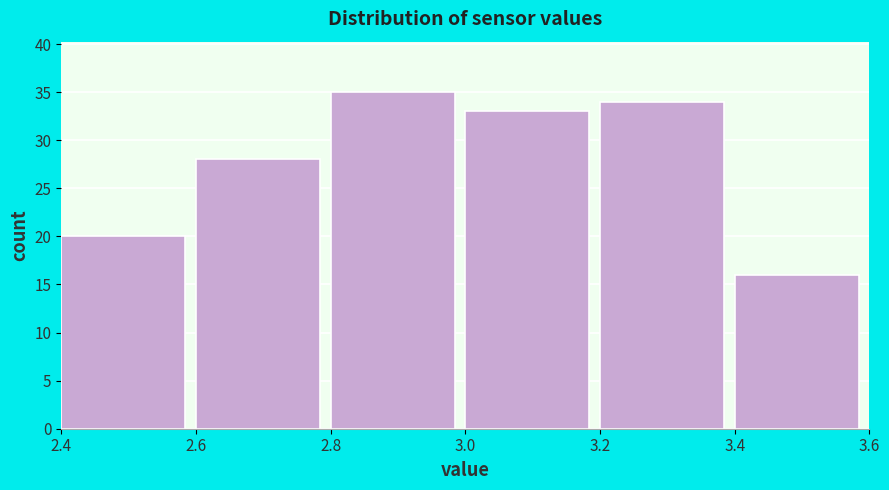

Over which range of the x-axis is the bar tallest?

2.8 to 3.0